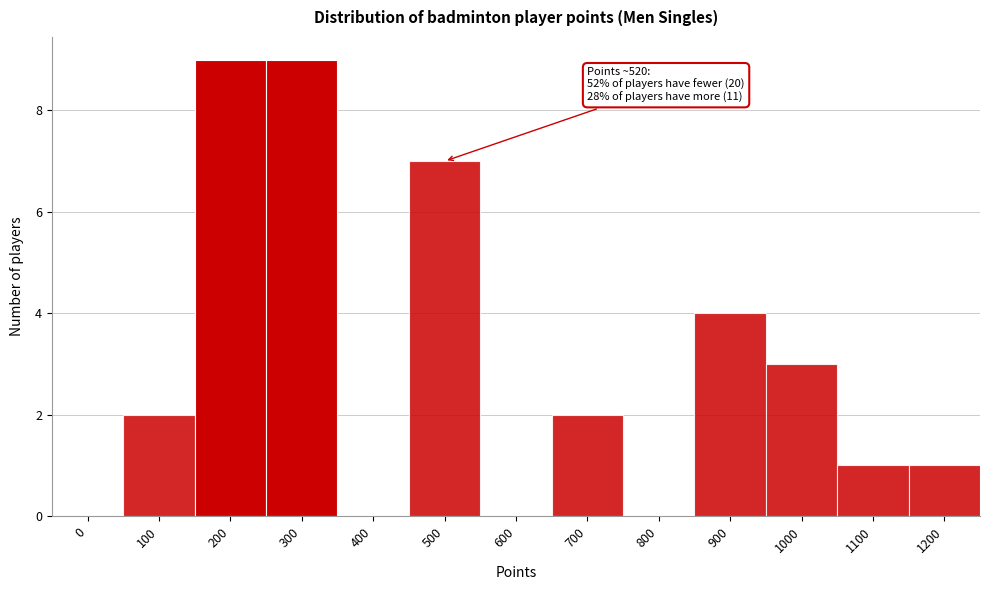

Reading left to right, extract all data points from this chart.

0=0	100=2	200=9	300=9	400=0	500=7	600=0	700=2	800=0	900=4	1000=3	1100=1	1200=1